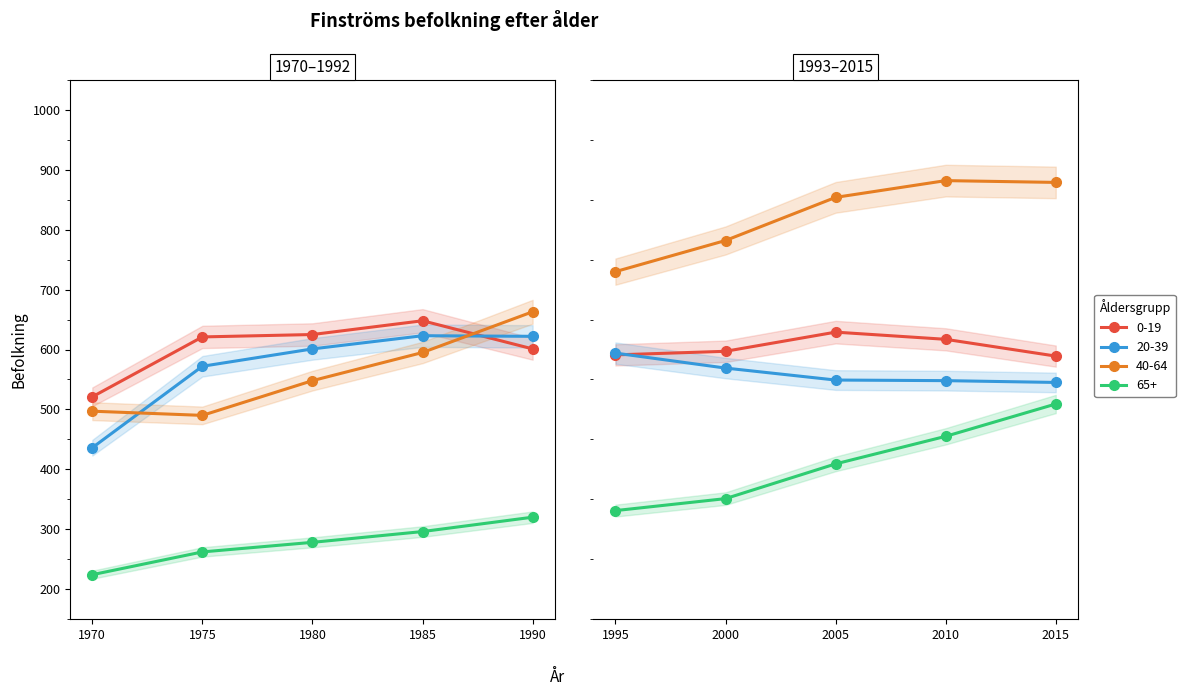

Reading right to left, list all the values displayed in this chart.

0-19: 589	617	629	597	591	601	648	625	621	521
20-39: 545	548	549	569	594	622	623	601	572	436
40-64: 879	882	854	782	730	663	595	548	490	497
65+: 509	455	409	351	331	320	296	278	262	224